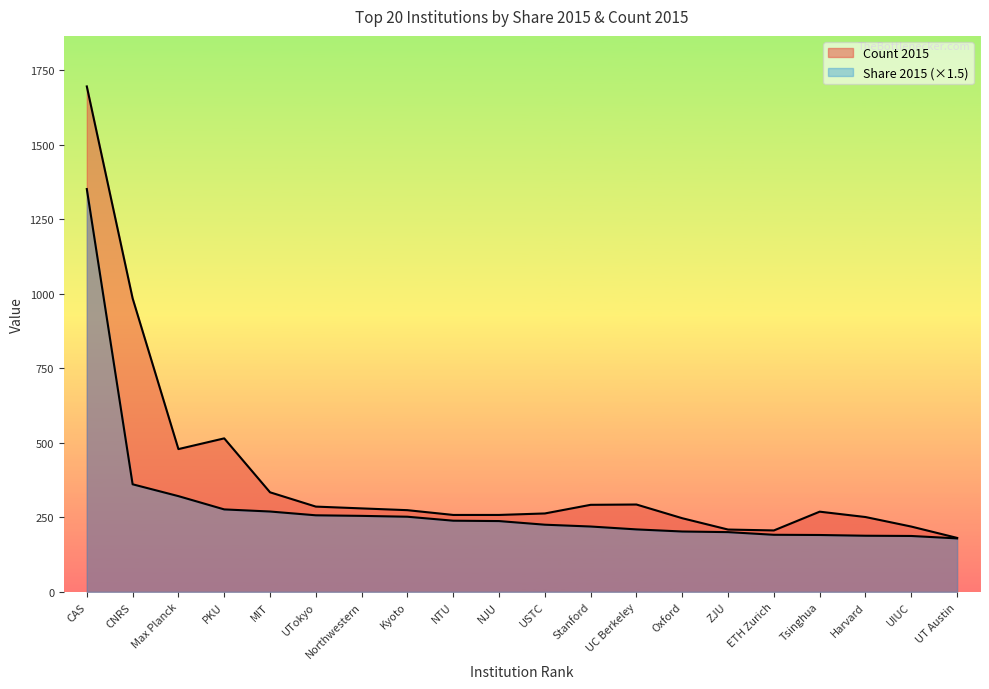

How many lines are shown in the chart?

2